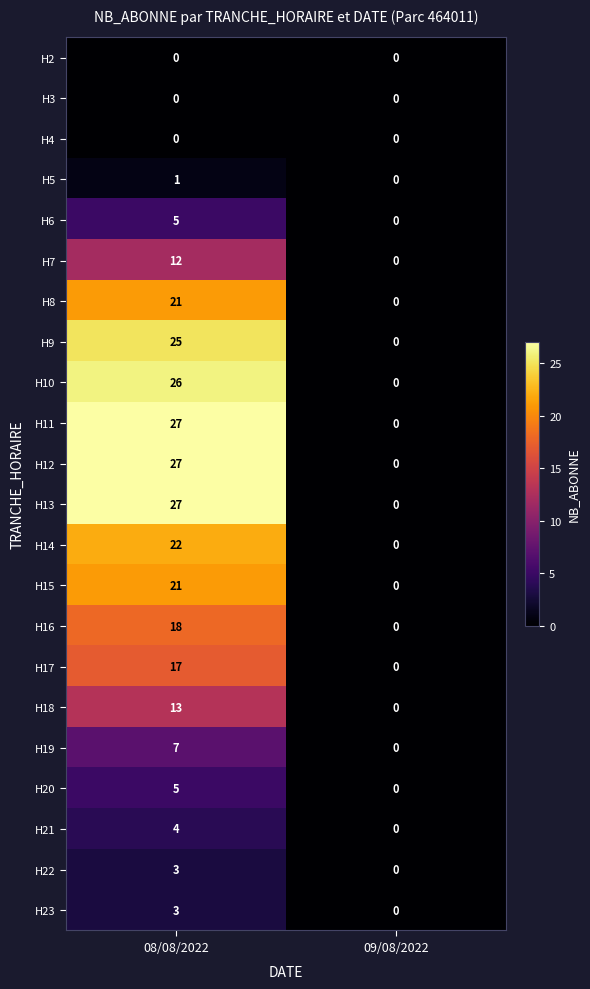

What is the spread (max minus min) of values at 08/08/2022?

27